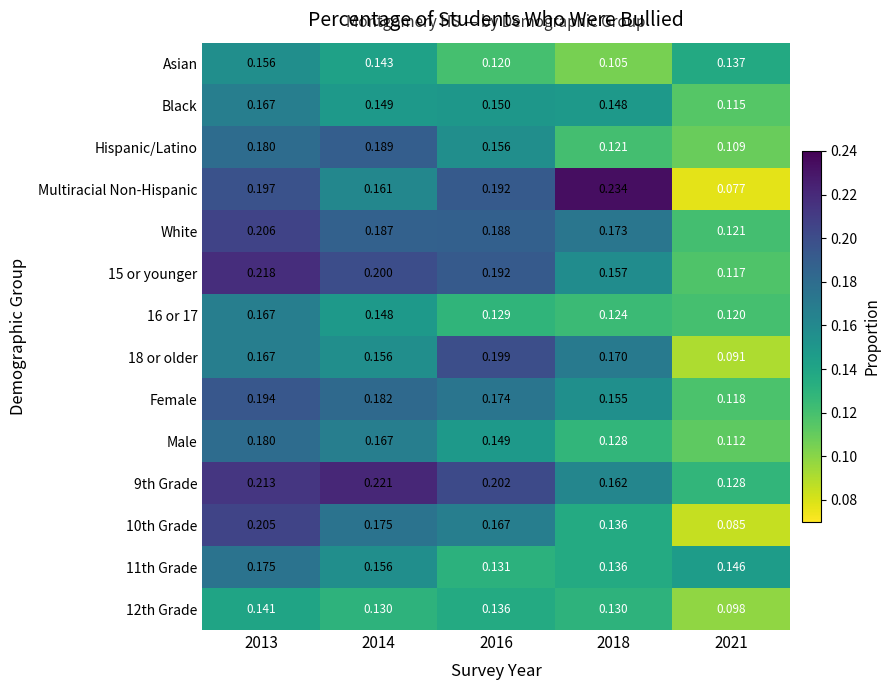

Is the value of Hispanic/Latino at 2014 greater than the value of Female at 2013?

No